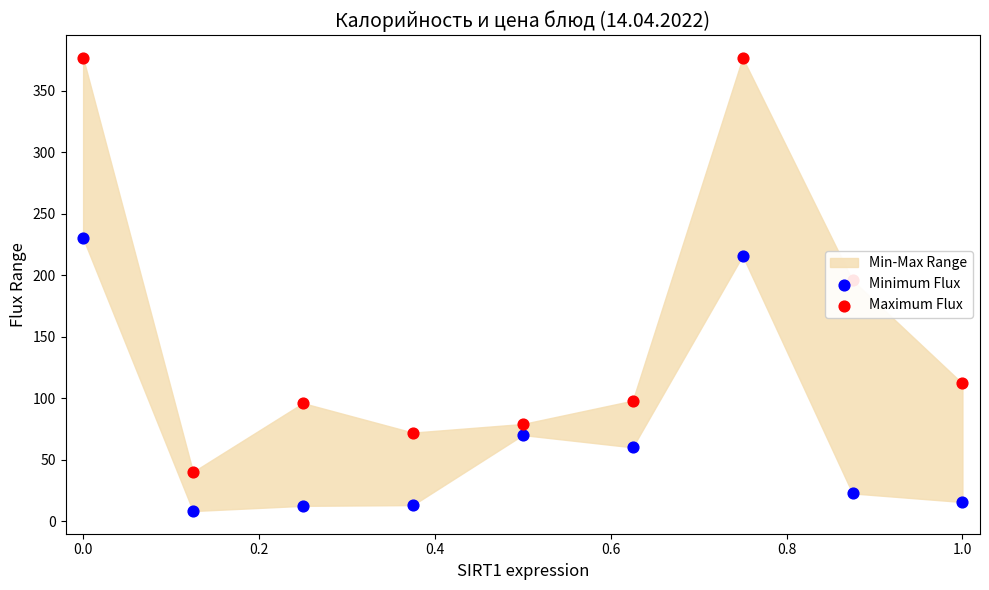

Which series reaches the minimum Y coordinate?

Minimum Flux